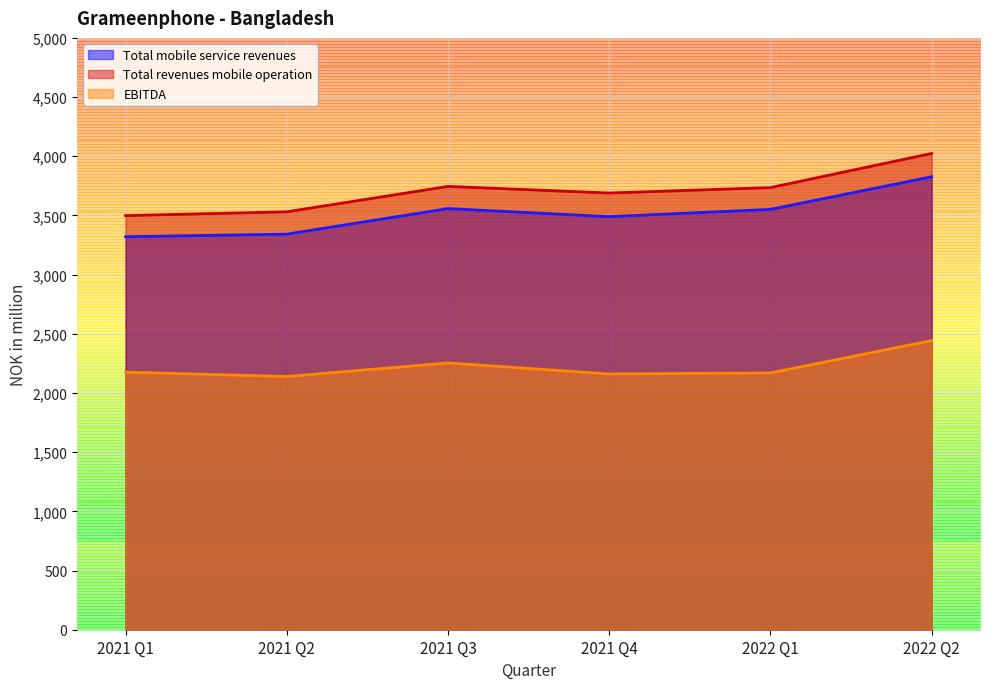

At which category is the sum across all series the highest?

2022 Q2